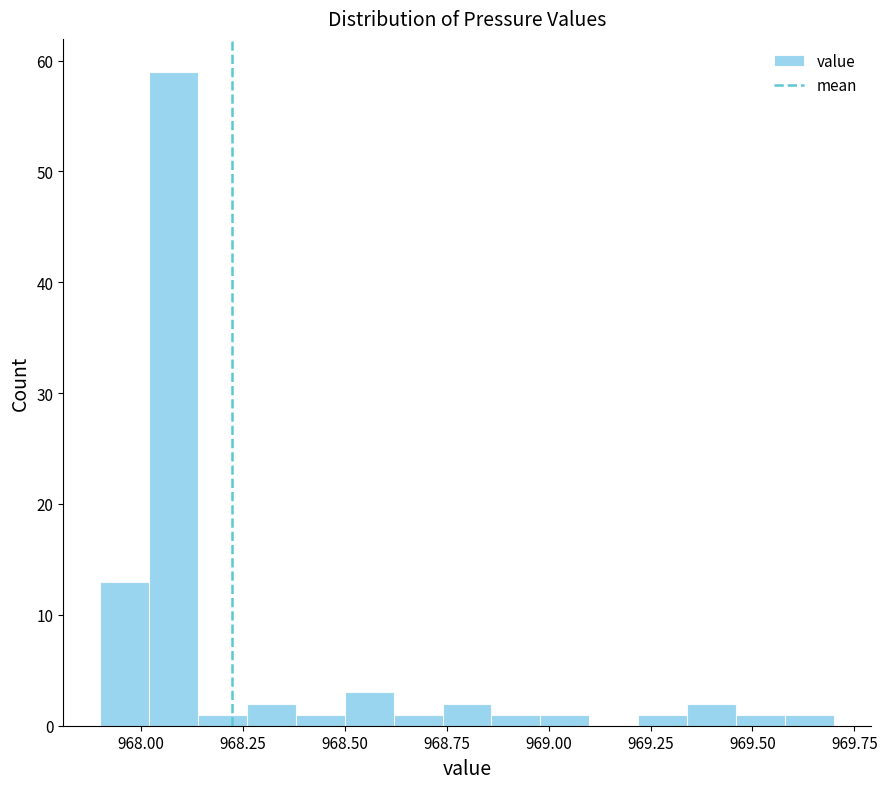

Read against the x-axis, roughly where is the centre of the tallest bar?

968.10